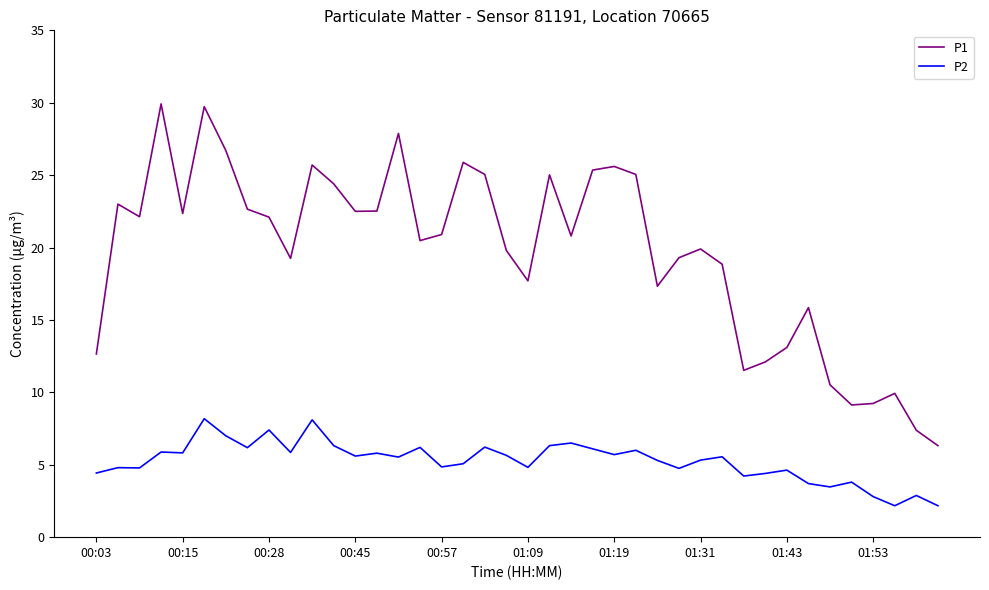

What is the sum of all P2 values?

210.3